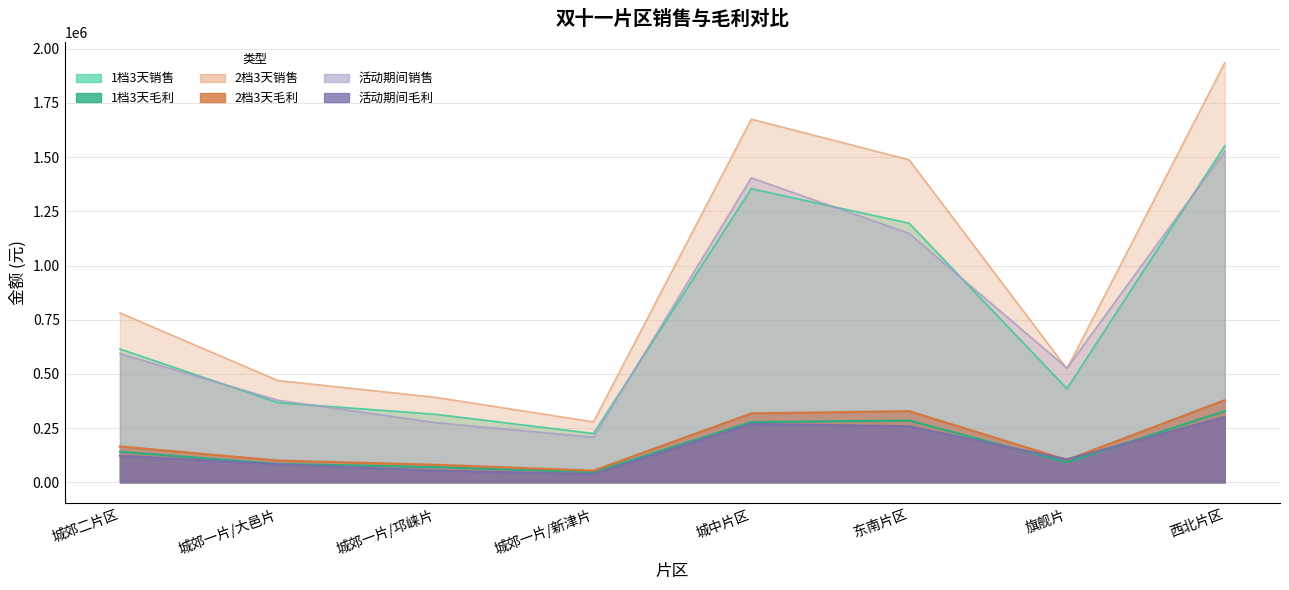

What is the value of the 2档3天毛利 point at the 4th from the left?

53243.7